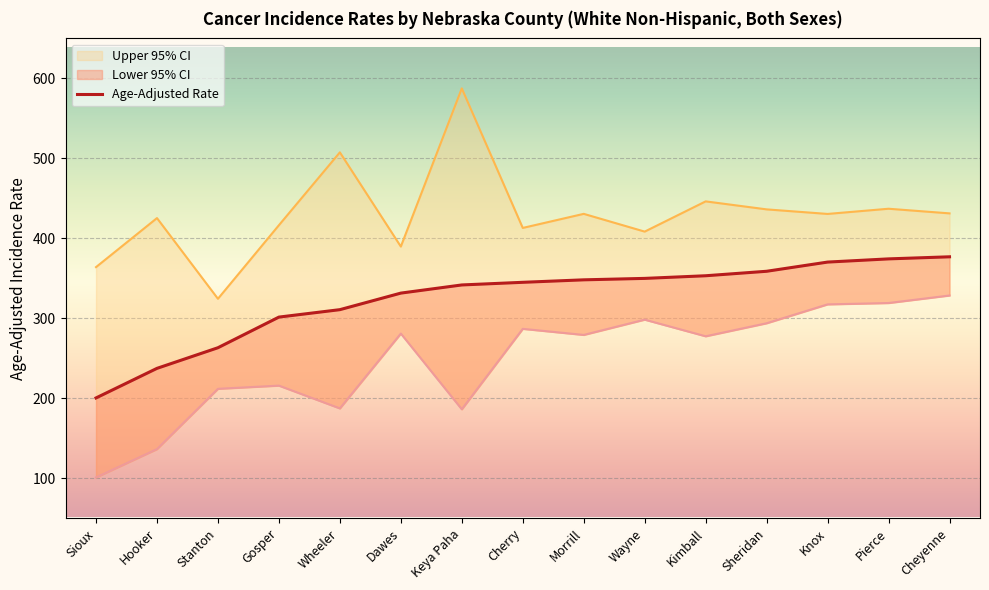

What is the greatest value displayed?

376.9